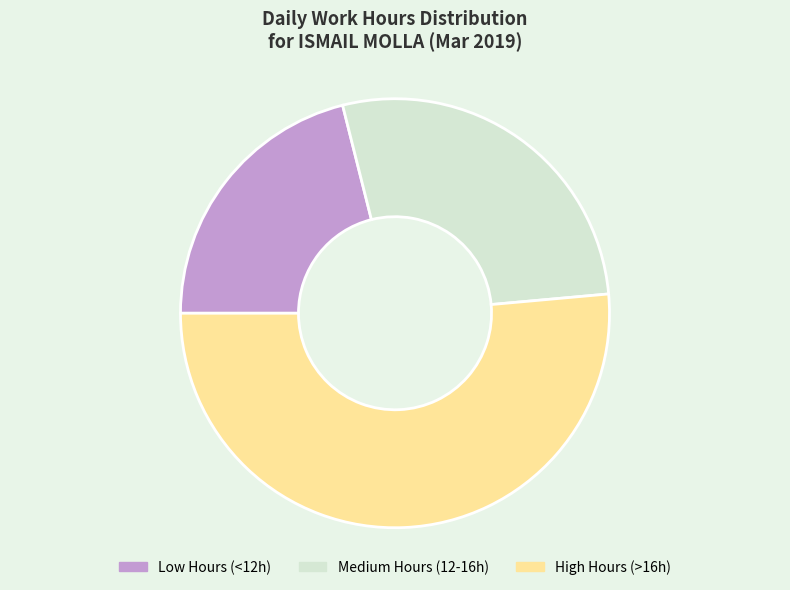

Between High Hours (>16h) and Low Hours (<12h), which is larger?

High Hours (>16h)